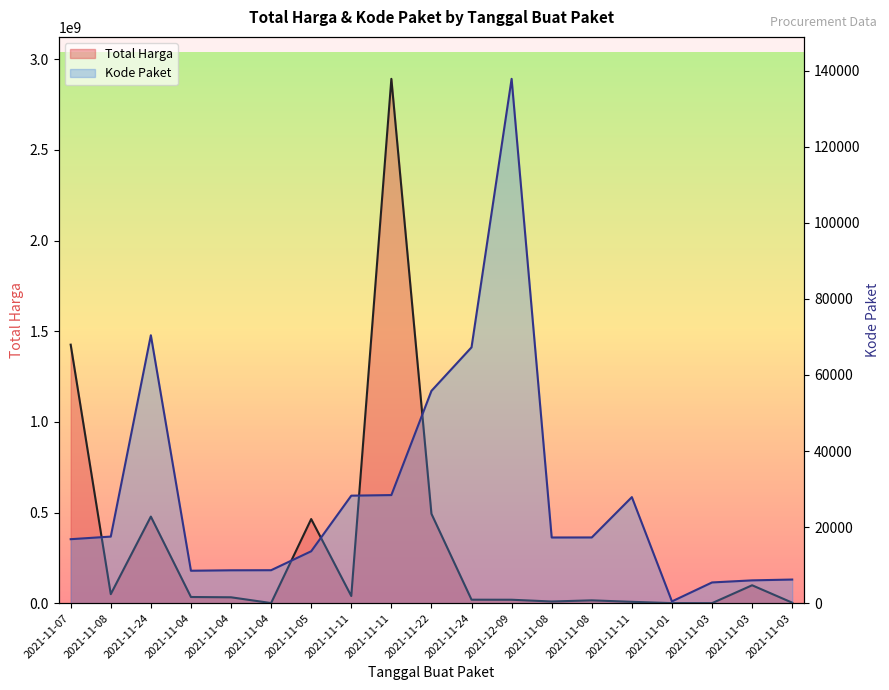

Which series has the largest total across all categories?

Total Harga